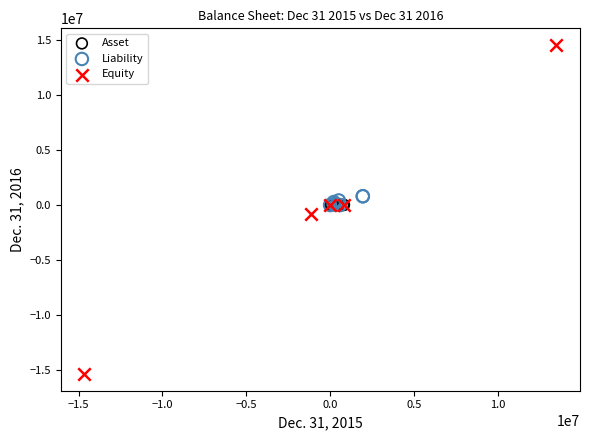

Which series contains the lowest Y value?

Equity